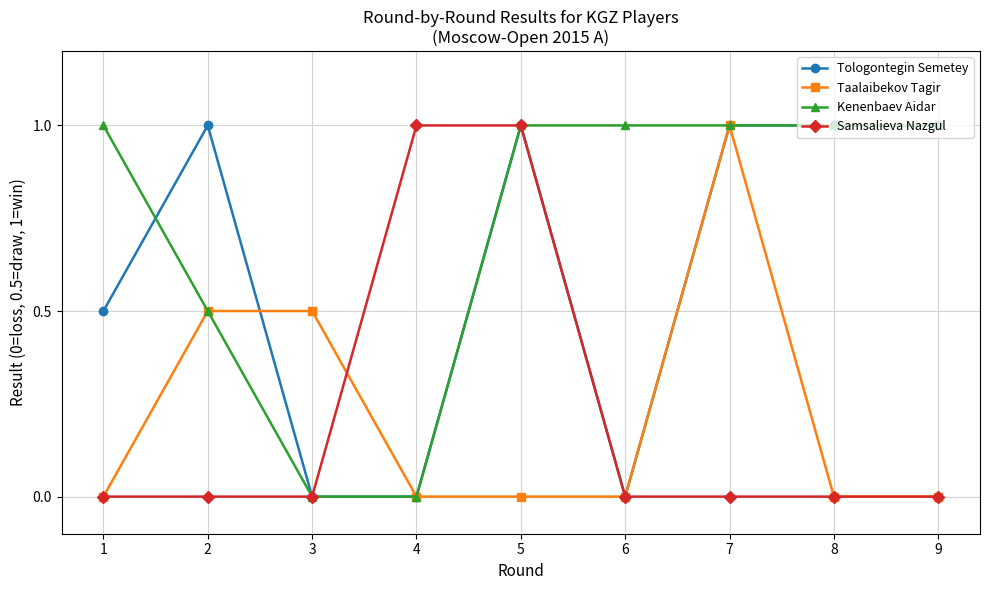

Reading right to left, transcribe all the data shown in this chart.

Tologontegin Semetey: 9=1.0	8=1.0	7=1.0	6=0.0	5=1.0	4=0.0	3=0.0	2=1.0	1=0.5
Taalaibekov Tagir: 9=0.0	8=0.0	7=1.0	6=0.0	5=0.0	4=0.0	3=0.5	2=0.5	1=0.0
Kenenbaev Aidar: 9=1.0	8=1.0	7=1.0	6=1.0	5=1.0	4=0.0	3=0.0	2=0.5	1=1.0
Samsalieva Nazgul: 9=0.0	8=0.0	7=0.0	6=0.0	5=1.0	4=1.0	3=0.0	2=0.0	1=0.0